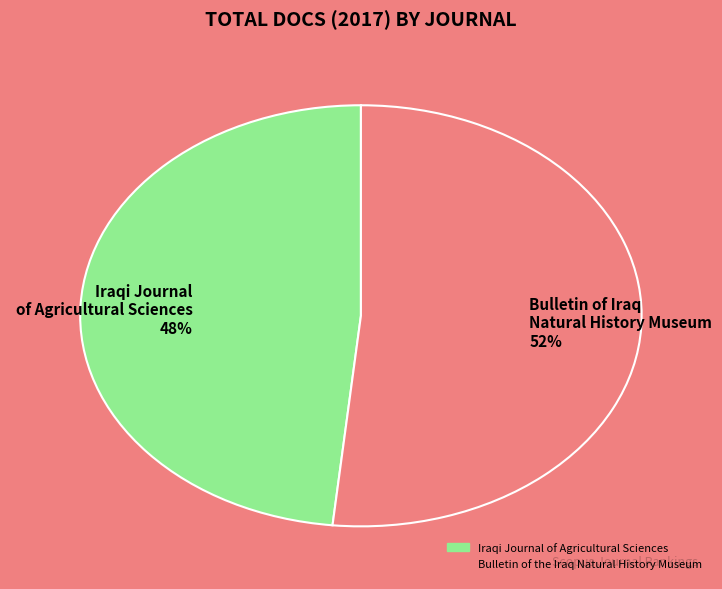

Is there any slice that represents more than half of the pie?

Yes